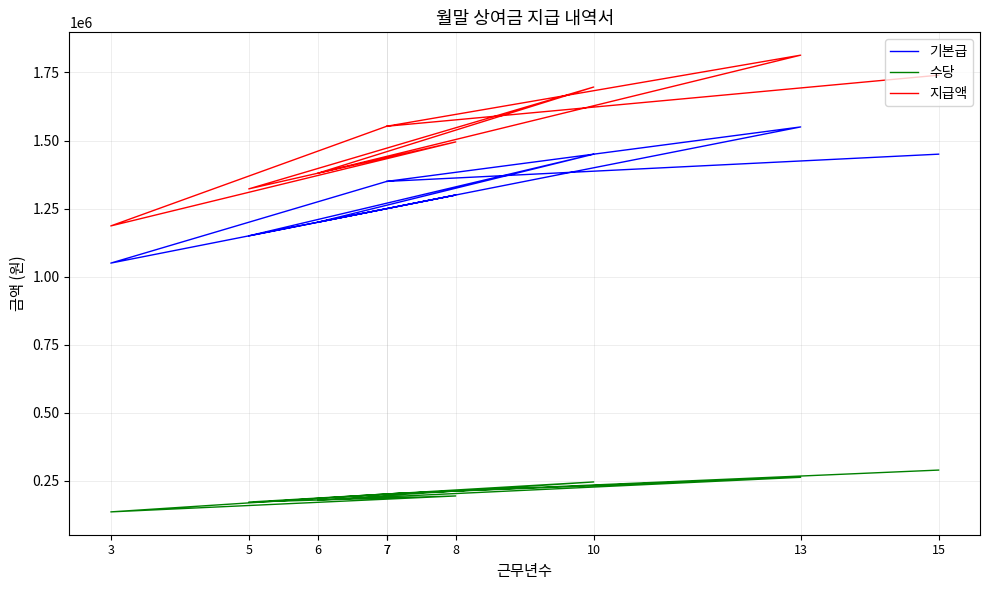

What is the difference between the maximum and minimum values in the 수당 series?

153500